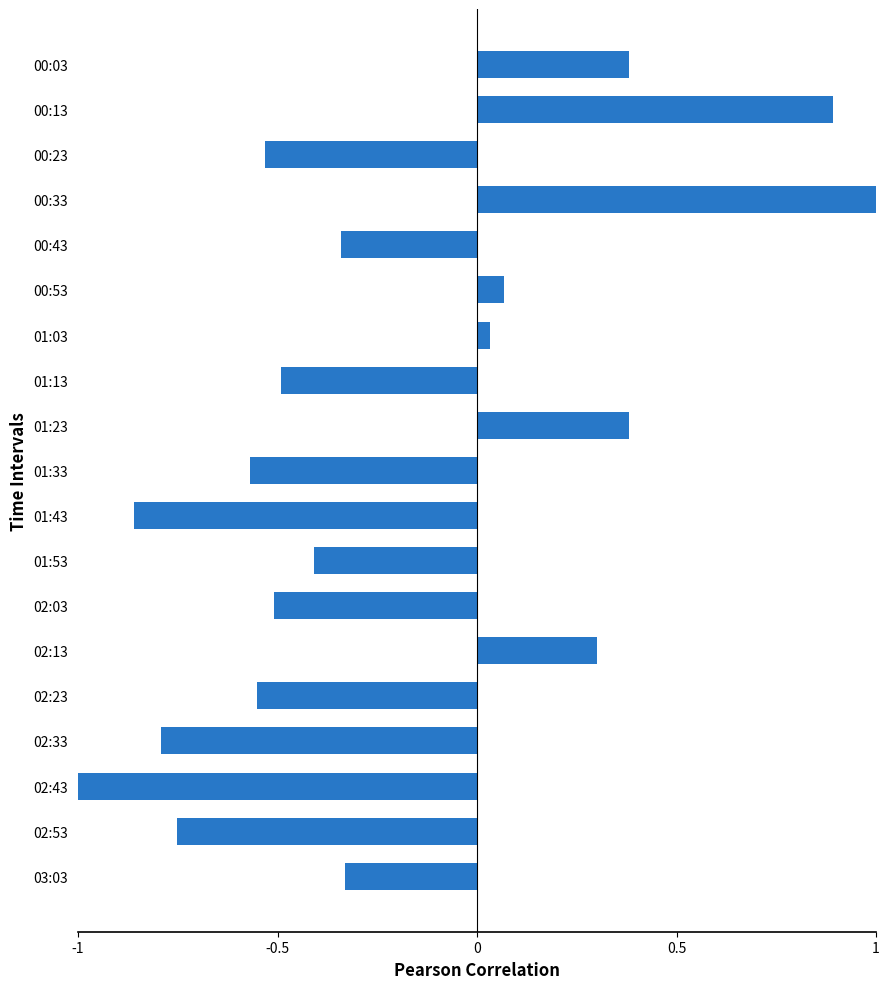

Which category has the highest value across all series?

00:33